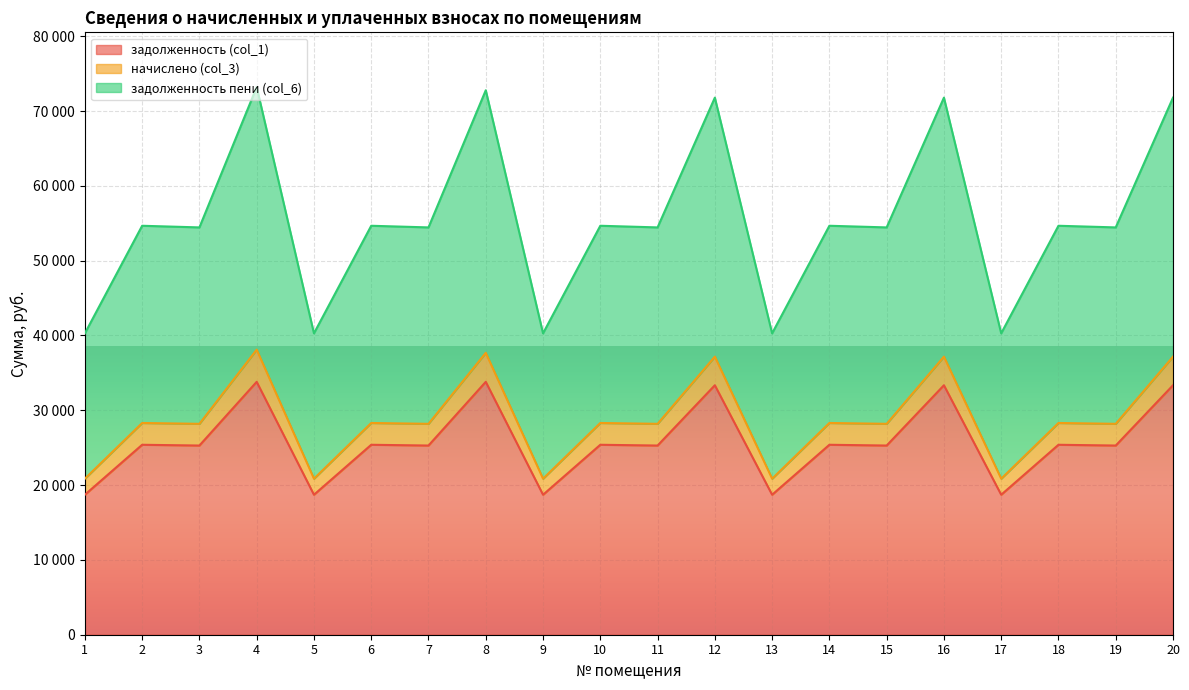

Which series has the largest total across all categories?

задолженность пени (col_6)